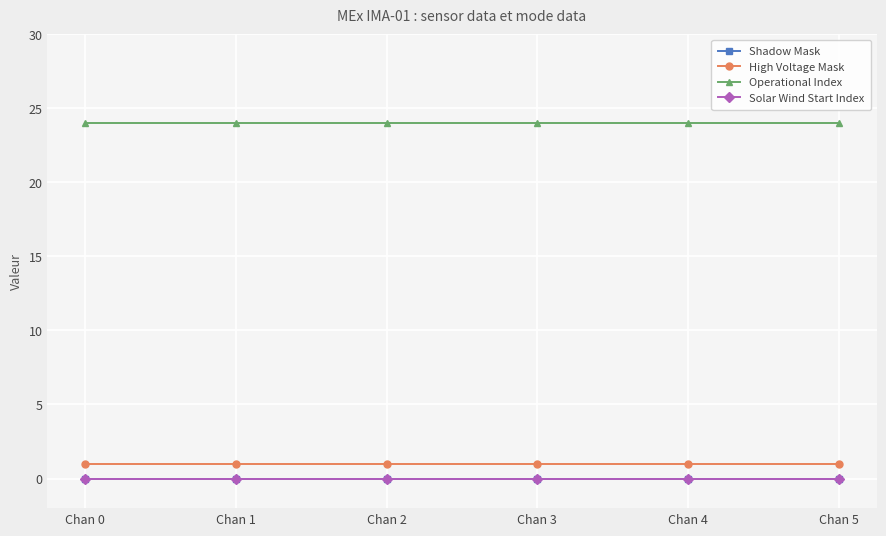

List the series in order of their peak value, lowest first.

Shadow Mask, Solar Wind Start Index, High Voltage Mask, Operational Index